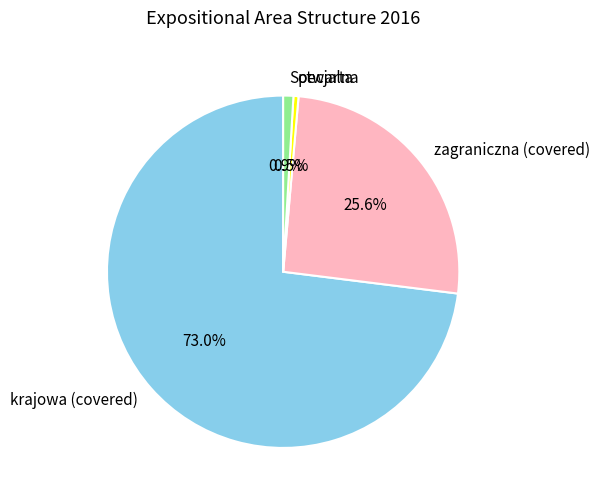

What is the largest slice in the pie chart?

krajowa (covered)